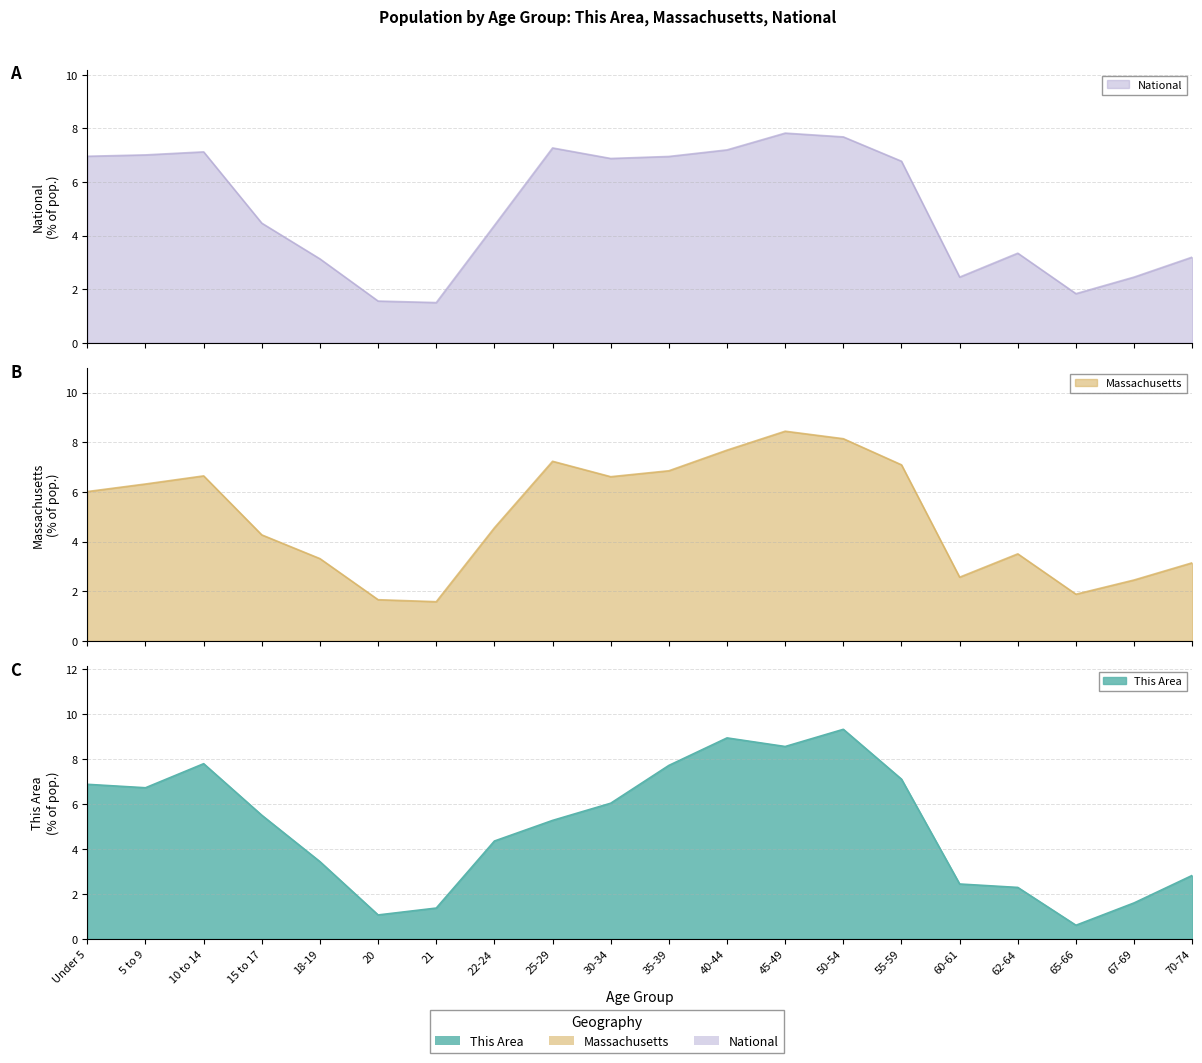

The value of This Area at 22-24 is 4.4. True or false?

True